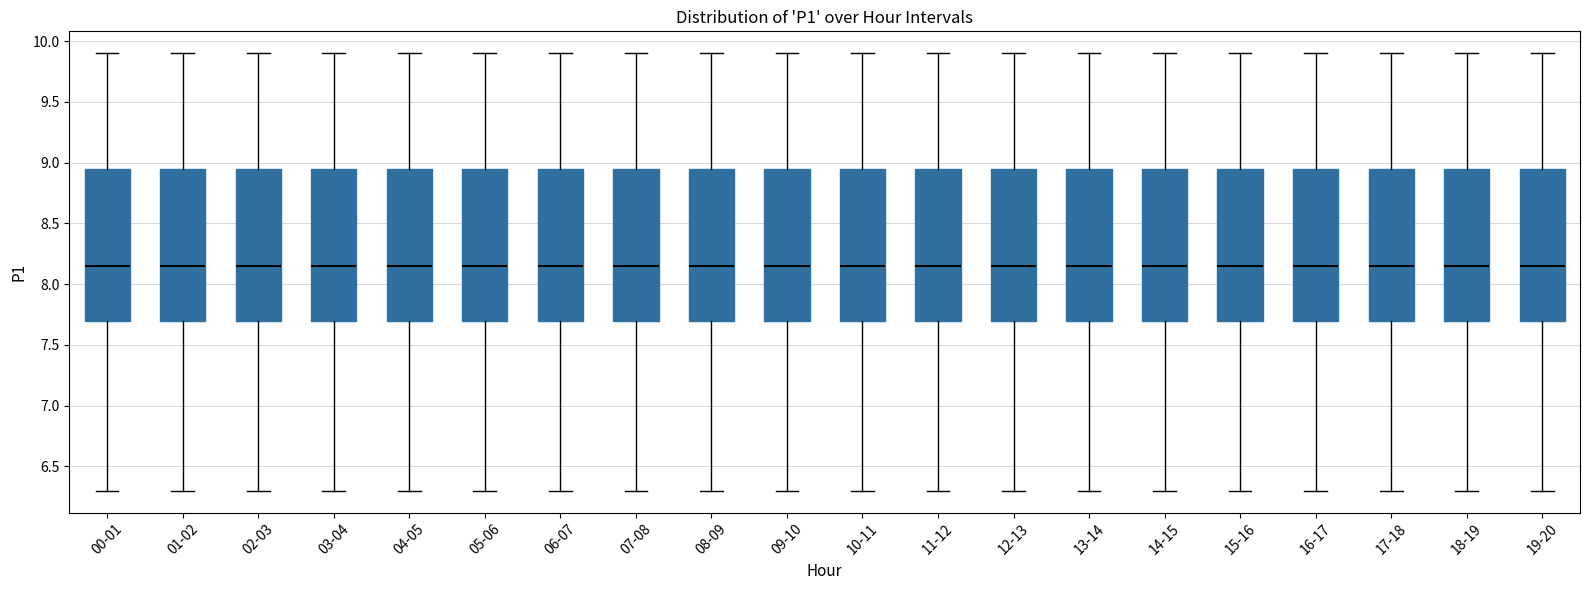

Reading left to right, read every box against the y-axis: the position of its median line, the range the box covers, and the ends of its whiskers. The values are not printed on the chart, so give them approximately, as read against the axis.

00-01: median 8.15, box 7.70 to 8.95, whiskers 6.30 to 9.90
01-02: median 8.15, box 7.70 to 8.95, whiskers 6.30 to 9.90
02-03: median 8.15, box 7.70 to 8.95, whiskers 6.30 to 9.90
03-04: median 8.15, box 7.70 to 8.95, whiskers 6.30 to 9.90
04-05: median 8.15, box 7.70 to 8.95, whiskers 6.30 to 9.90
05-06: median 8.15, box 7.70 to 8.95, whiskers 6.30 to 9.90
06-07: median 8.15, box 7.70 to 8.95, whiskers 6.30 to 9.90
07-08: median 8.15, box 7.70 to 8.95, whiskers 6.30 to 9.90
08-09: median 8.15, box 7.70 to 8.95, whiskers 6.30 to 9.90
09-10: median 8.15, box 7.70 to 8.95, whiskers 6.30 to 9.90
10-11: median 8.15, box 7.70 to 8.95, whiskers 6.30 to 9.90
11-12: median 8.15, box 7.70 to 8.95, whiskers 6.30 to 9.90
12-13: median 8.15, box 7.70 to 8.95, whiskers 6.30 to 9.90
13-14: median 8.15, box 7.70 to 8.95, whiskers 6.30 to 9.90
14-15: median 8.15, box 7.70 to 8.95, whiskers 6.30 to 9.90
15-16: median 8.15, box 7.70 to 8.95, whiskers 6.30 to 9.90
16-17: median 8.15, box 7.70 to 8.95, whiskers 6.30 to 9.90
17-18: median 8.15, box 7.70 to 8.95, whiskers 6.30 to 9.90
18-19: median 8.15, box 7.70 to 8.95, whiskers 6.30 to 9.90
19-20: median 8.15, box 7.70 to 8.95, whiskers 6.30 to 9.90